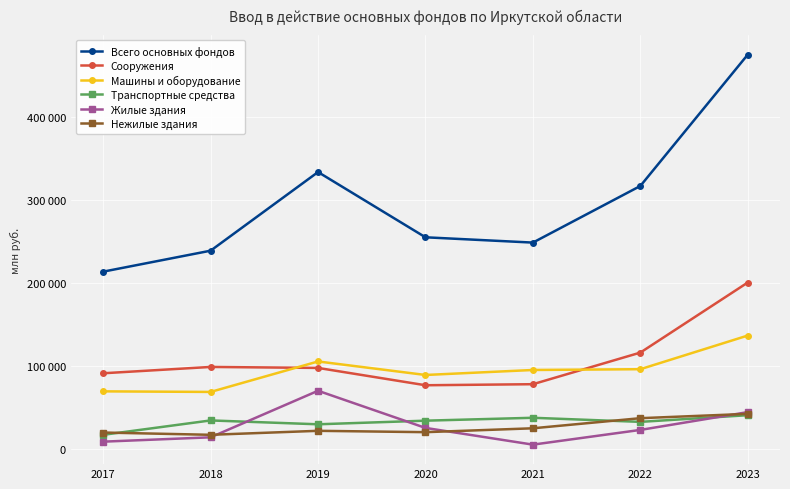

Does the chart display data point markers on the line(s)?

Yes